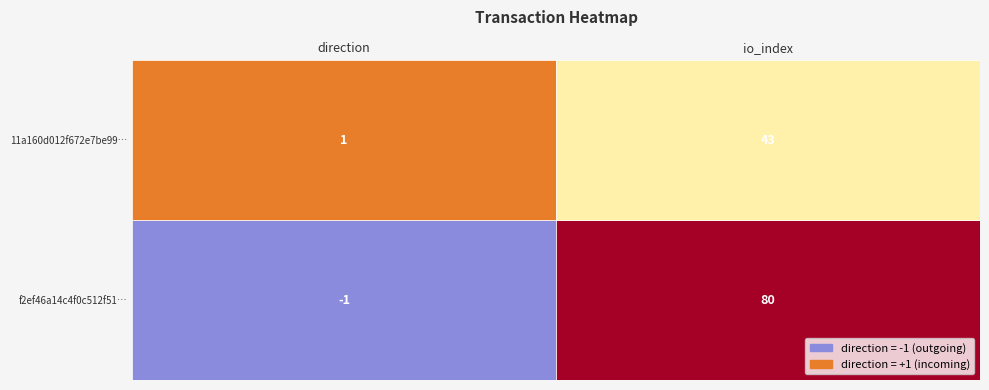

What is the average value of the f2ef46a14c4f0c512f51ff8f47cc05bd2522e79 series?

40